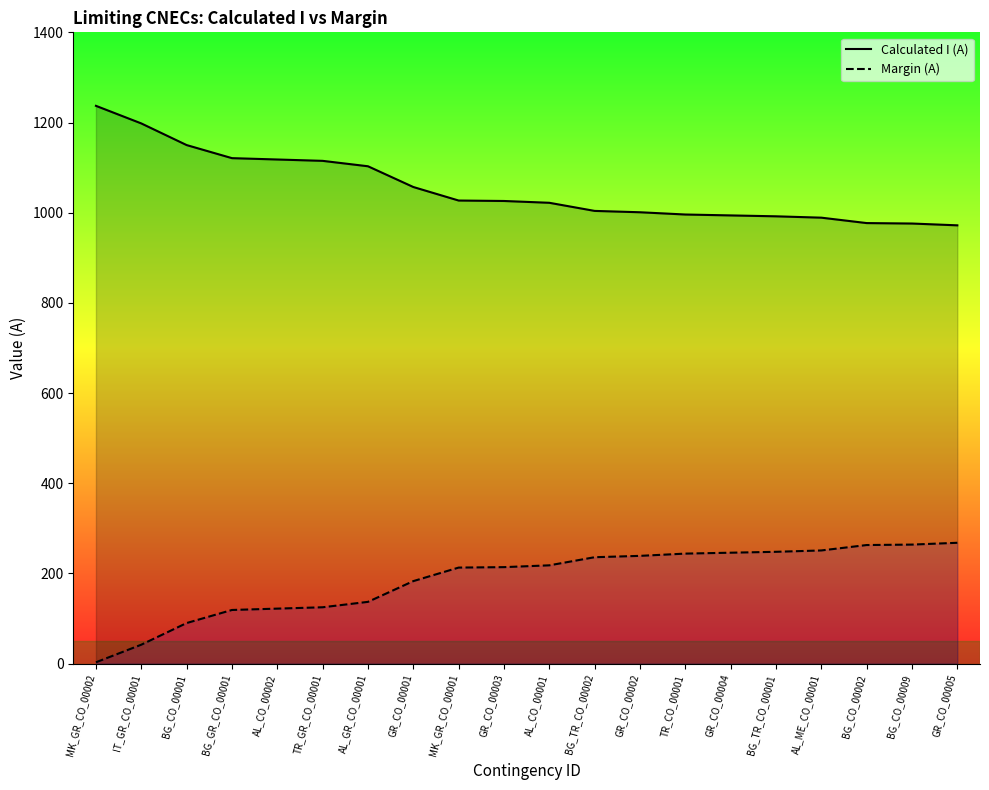

Reading left to right, list all the values displayed in this chart.

Calculated I (A): MK_GR_CO_00002=1237	IT_GR_CO_00001=1198	BG_CO_00001=1150	BG_GR_CO_00001=1121	AL_CO_00002=1118	TR_GR_CO_00001=1115	AL_GR_CO_00001=1103	GR_CO_00001=1057	MK_GR_CO_00001=1027	GR_CO_00003=1026	AL_CO_00001=1022	BG_TR_CO_00002=1004	GR_CO_00002=1001	TR_CO_00001=996	GR_CO_00004=994	BG_TR_CO_00001=992	AL_ME_CO_00001=989	BG_CO_00002=977	BG_CO_00009=976	GR_CO_00005=972
Margin (A): MK_GR_CO_00002=3	IT_GR_CO_00001=42	BG_CO_00001=90	BG_GR_CO_00001=119	AL_CO_00002=122	TR_GR_CO_00001=125	AL_GR_CO_00001=137	GR_CO_00001=183	MK_GR_CO_00001=213	GR_CO_00003=214	AL_CO_00001=218	BG_TR_CO_00002=236	GR_CO_00002=239	TR_CO_00001=244	GR_CO_00004=246	BG_TR_CO_00001=248	AL_ME_CO_00001=251	BG_CO_00002=263	BG_CO_00009=264	GR_CO_00005=268